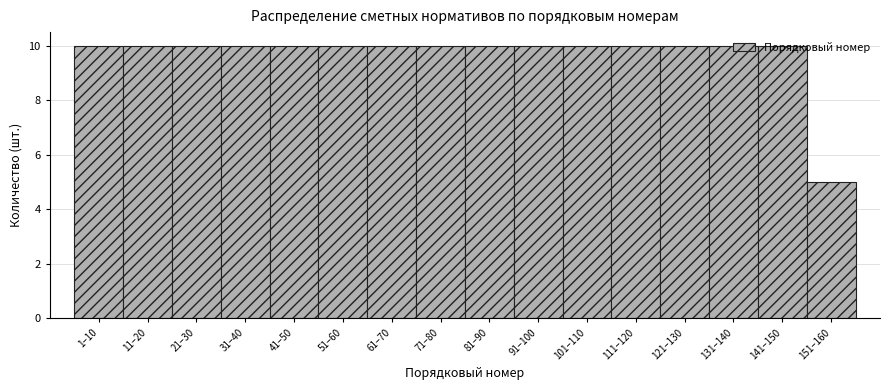

True or false: the data shows 10 at 131–140.

True